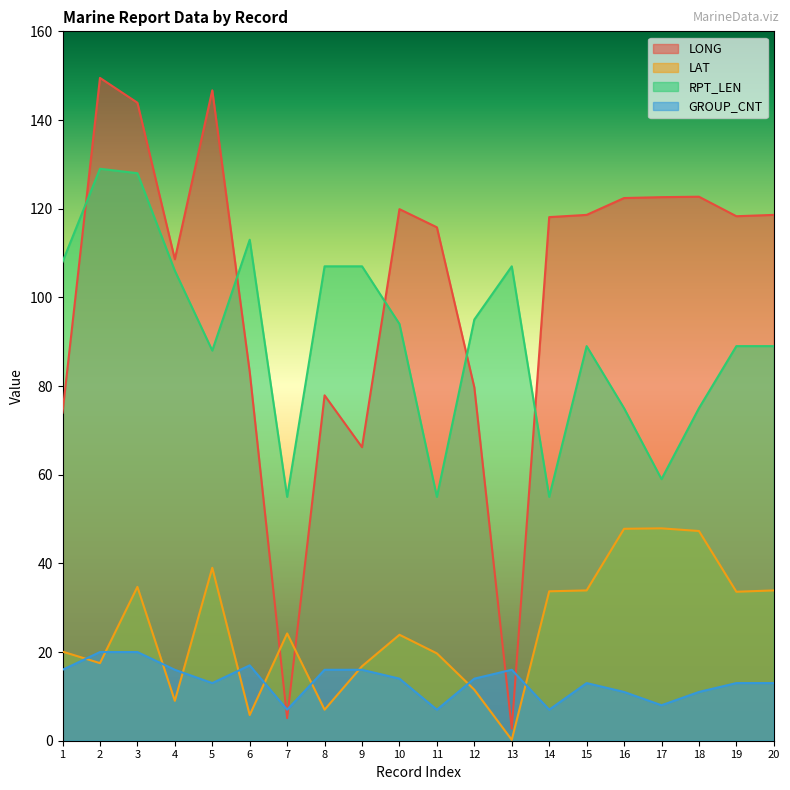

What is the average value of the GROUP_CNT series?

13.4